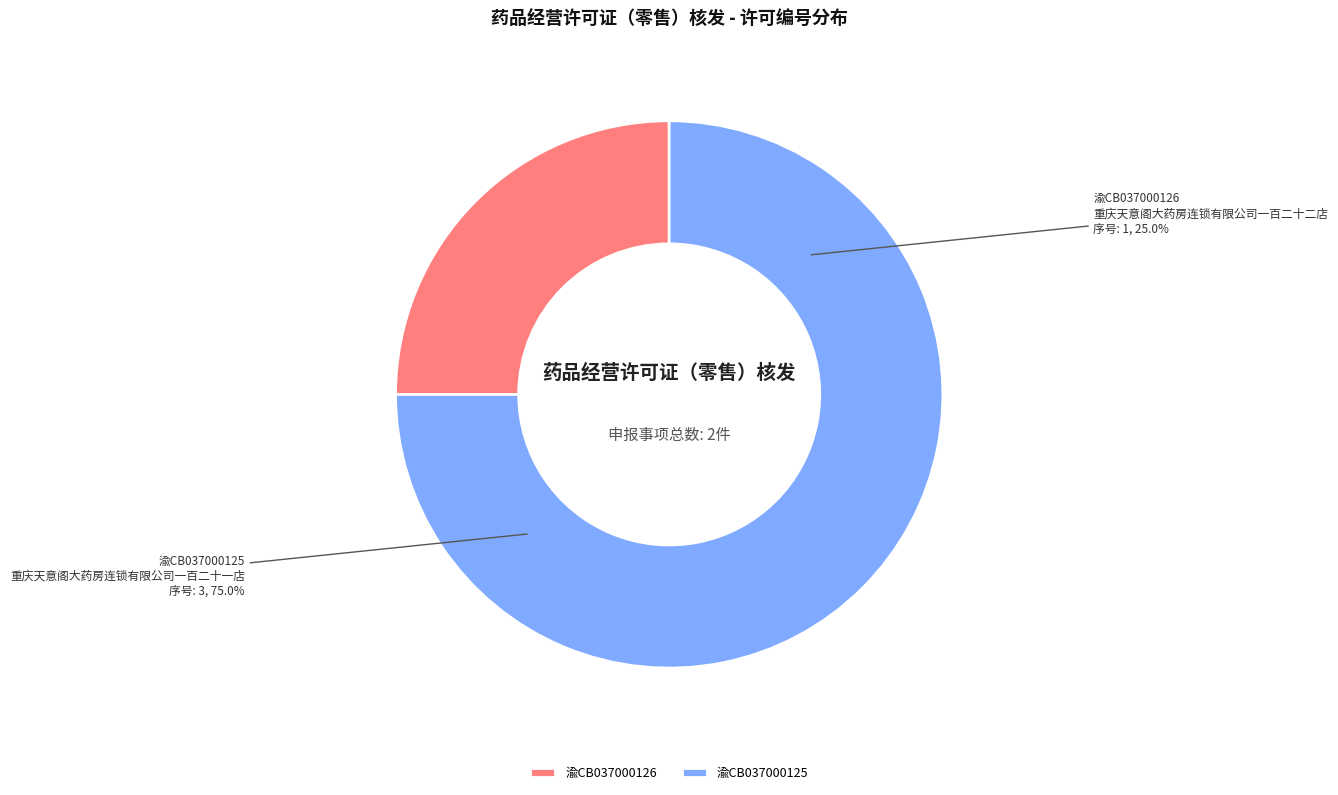

True or false: 渝CB037000125 accounts for 75% of the total.

True